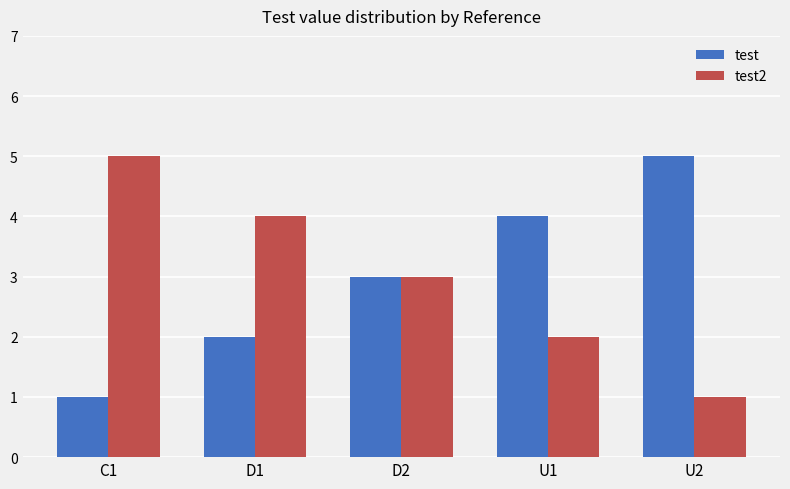

What is the minimum value shown in the chart?

1